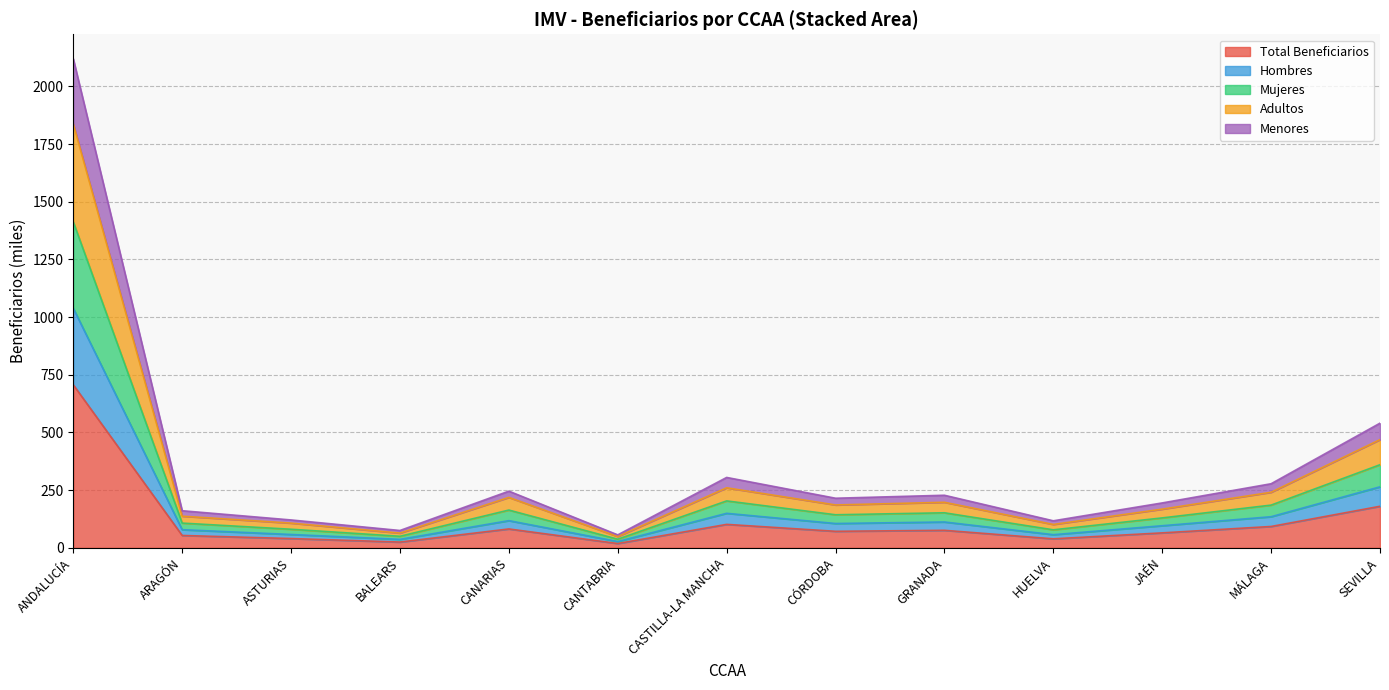

At which category does Mujeres reach its first local peak?

CANARIAS